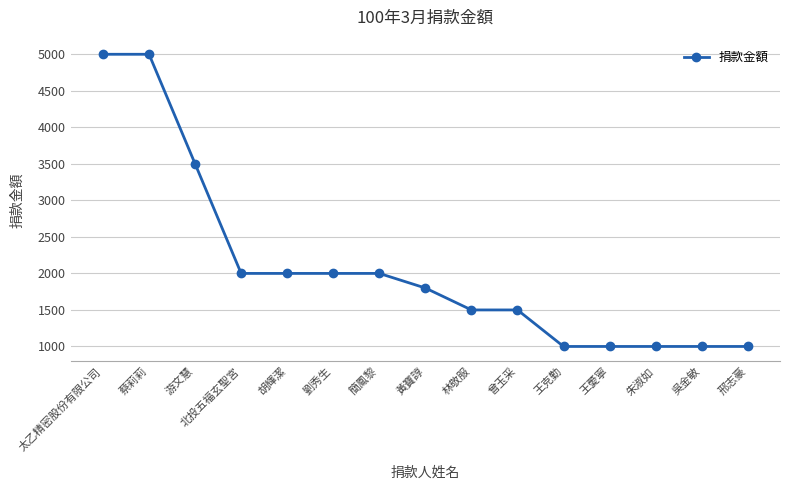

What is the average value?

2087